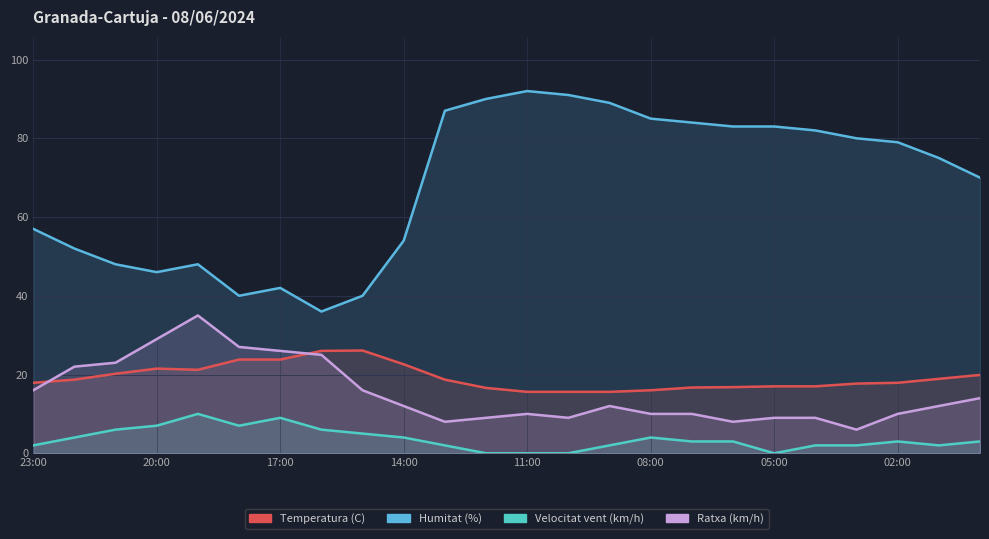

What are all the series names shown in the legend?

Temperatura (C), Humitat (%), Velocitat vent (km/h), Ratxa (km/h)